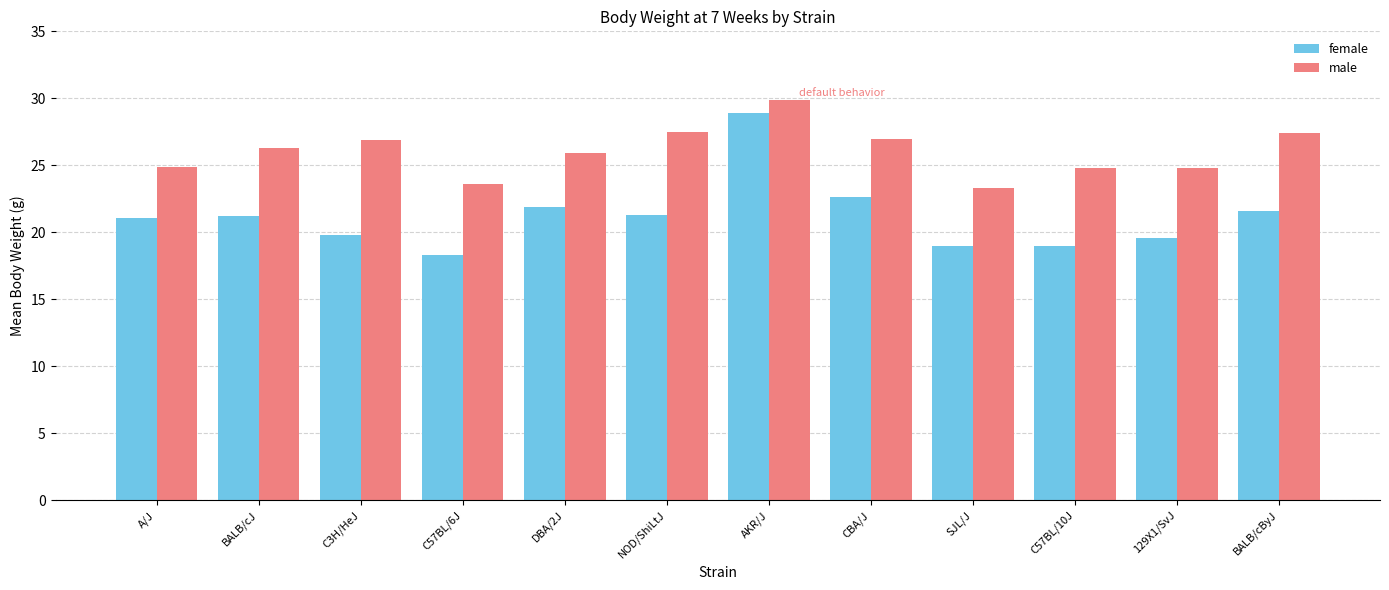

At which label does female reach its minimum?

C57BL/6J